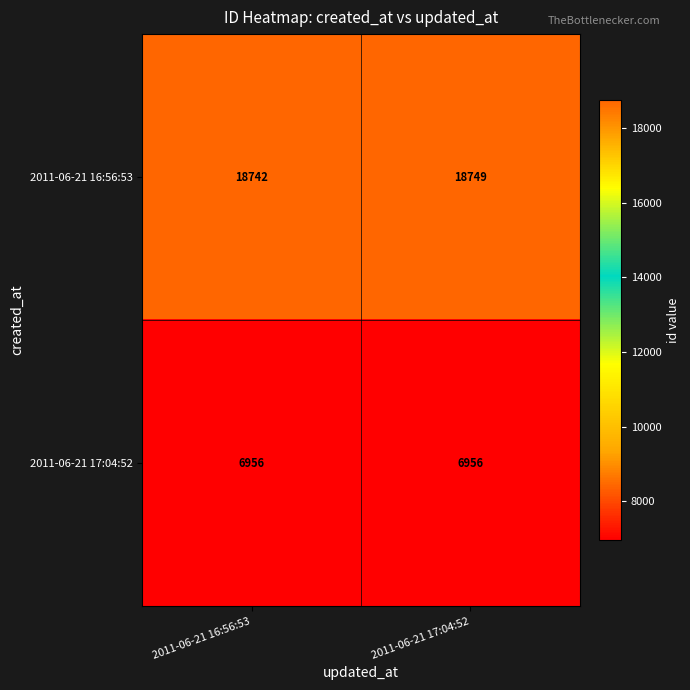

What is the difference between the highest and lowest values at 2011-06-21 16:56:53?

11786